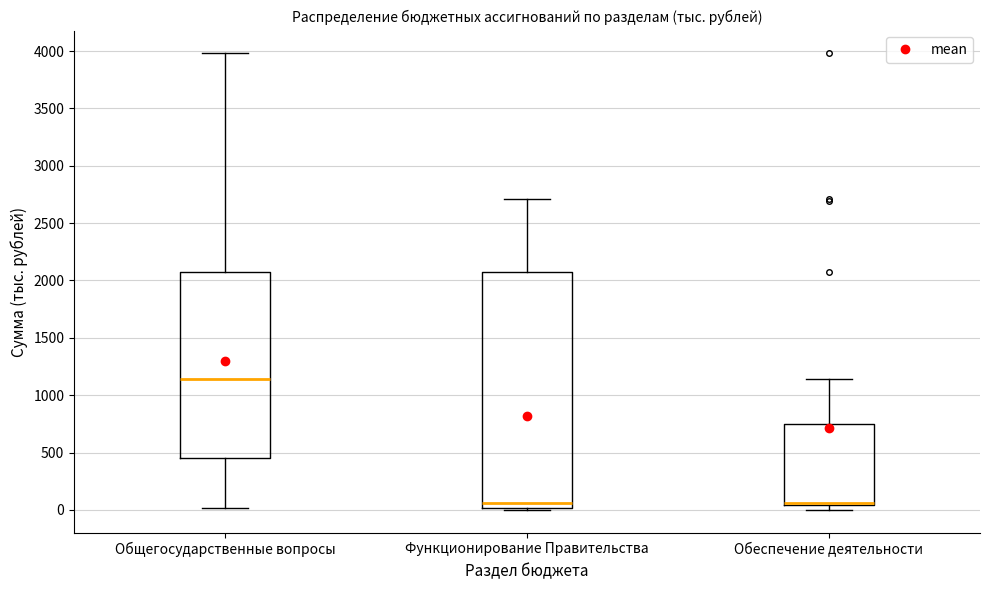

Reading left to right, transcribe this box plot: for each box, give where its median line is, the range the box spans, and where its two whiskers end, as read against the y-axis. The values are not printed on the chart, so give them approximately, as read against the axis.

Общегосударственные вопросы: median 1150, box 450 to 2100, whiskers 0 to 4000
Функционирование Правительства: median 50, box 0 to 2100, whiskers 0 to 2700
Обеспечение деятельности: median 50 (drawn on the box's lower edge), box 50 to 750, whiskers 0 to 1150